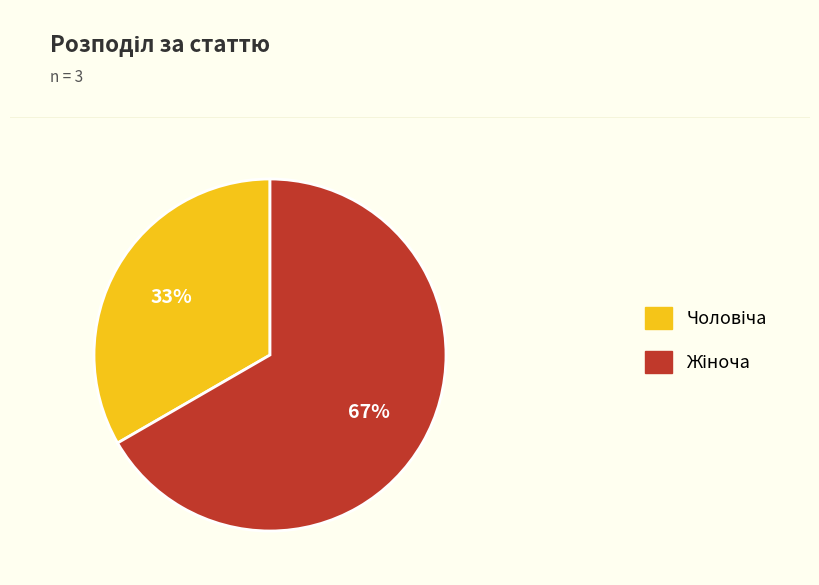

To the nearest percent, what is the average slice percentage?

50%